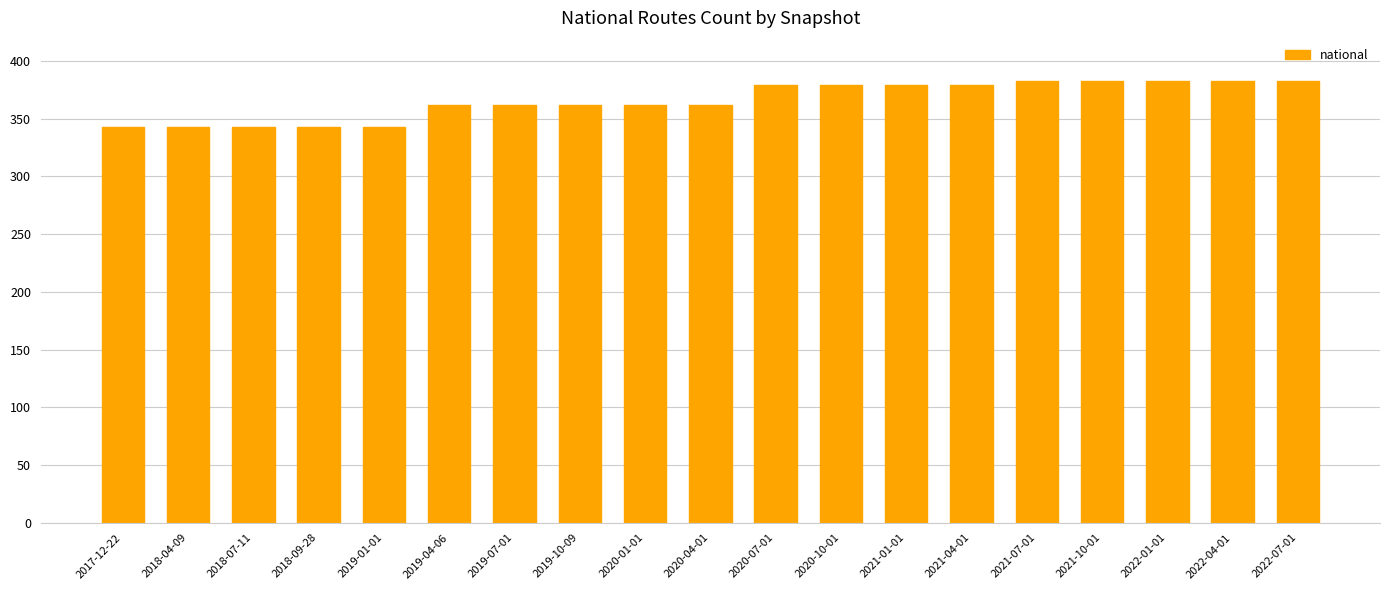

Reading left to right, transcribe all the data shown in this chart.

2017-12-22=343	2018-04-09=343	2018-07-11=343	2018-09-28=343	2019-01-01=343	2019-04-06=362	2019-07-01=362	2019-10-09=362	2020-01-01=362	2020-04-01=362	2020-07-01=379	2020-10-01=379	2021-01-01=379	2021-04-01=379	2021-07-01=383	2021-10-01=383	2022-01-01=383	2022-04-01=383	2022-07-01=383